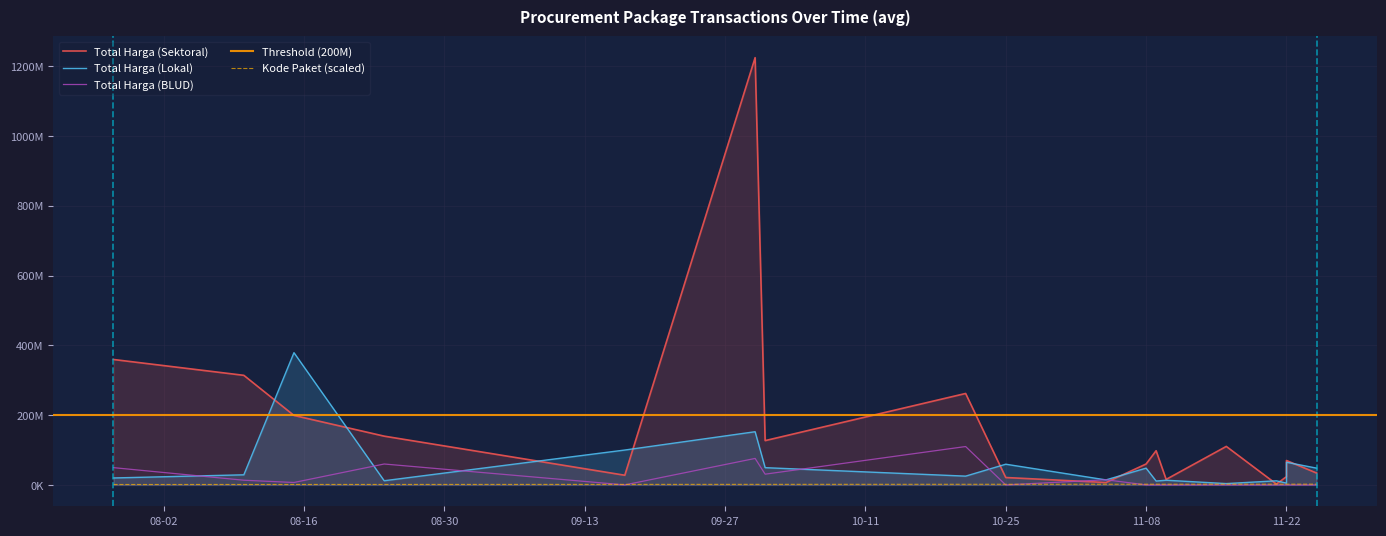

At which category is the sum across all series the highest?

2022-09-30